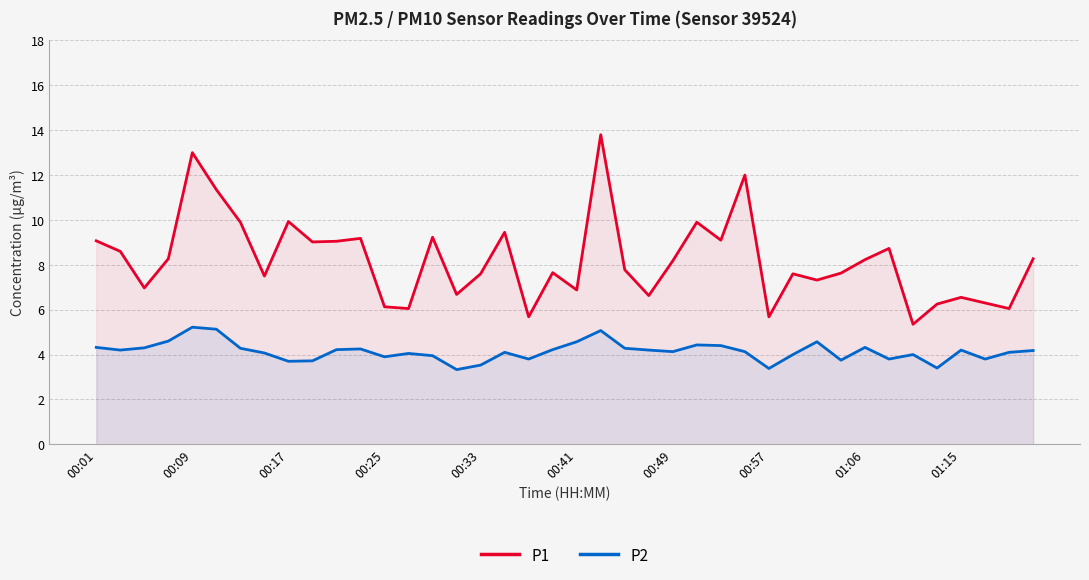

Count the number of data series in this chart.

2